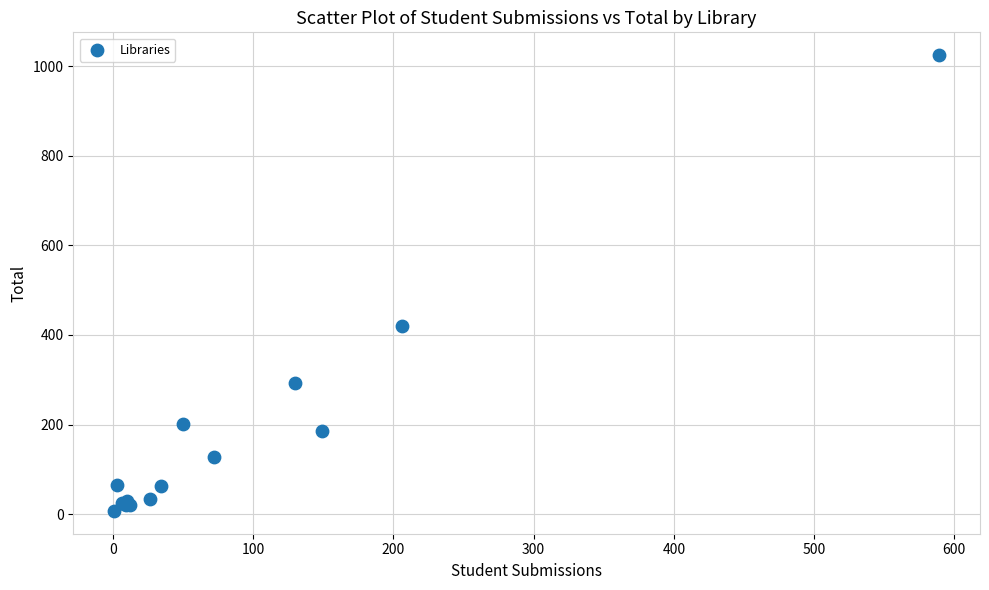

What Y value in the scatter plot is closest to 516?

420